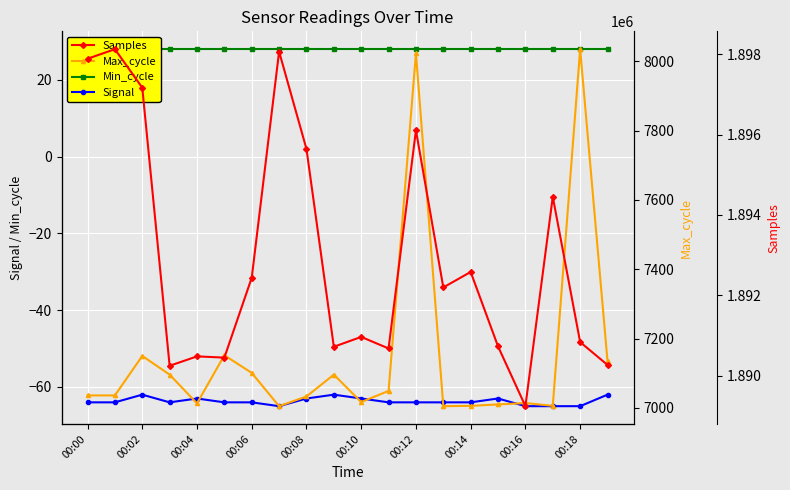

Read the Signal value at 00:10.

-63